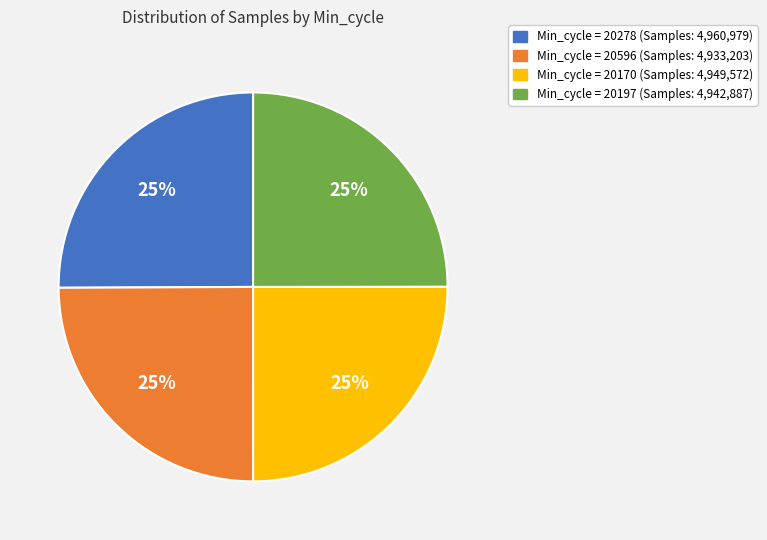

To the nearest percent, what is the average slice percentage?

25%